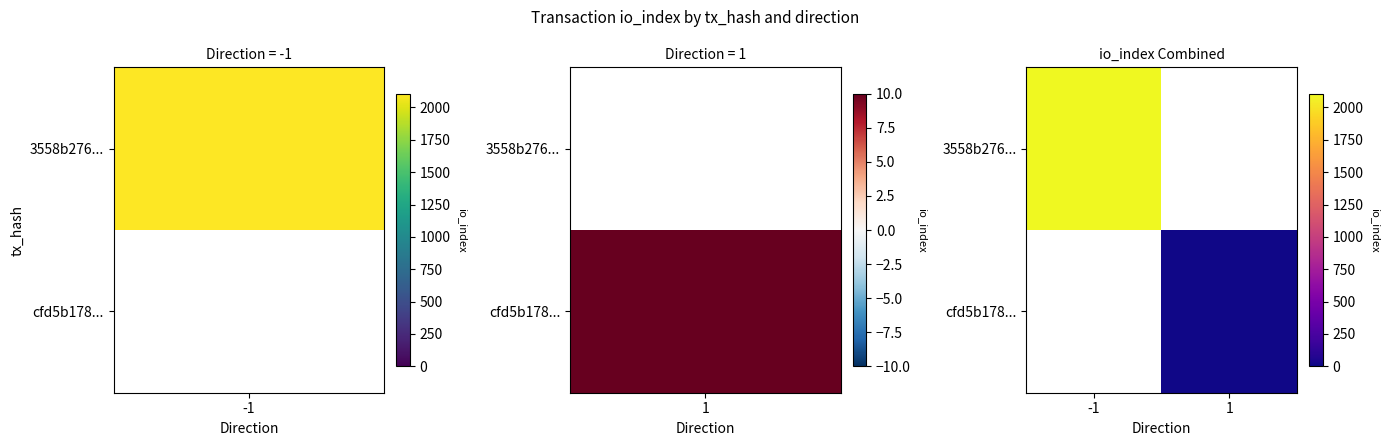

List the series in order of their overall mean, lowest first.

cfd5b178..., 3558b276...